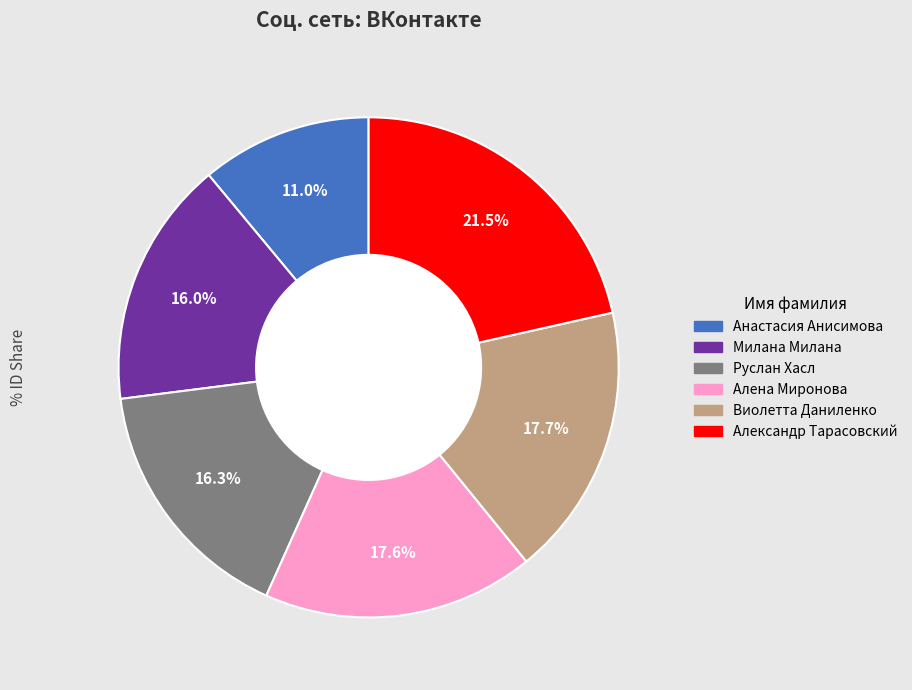

True or false: Руслан Хасл accounts for 16% of the total.

True